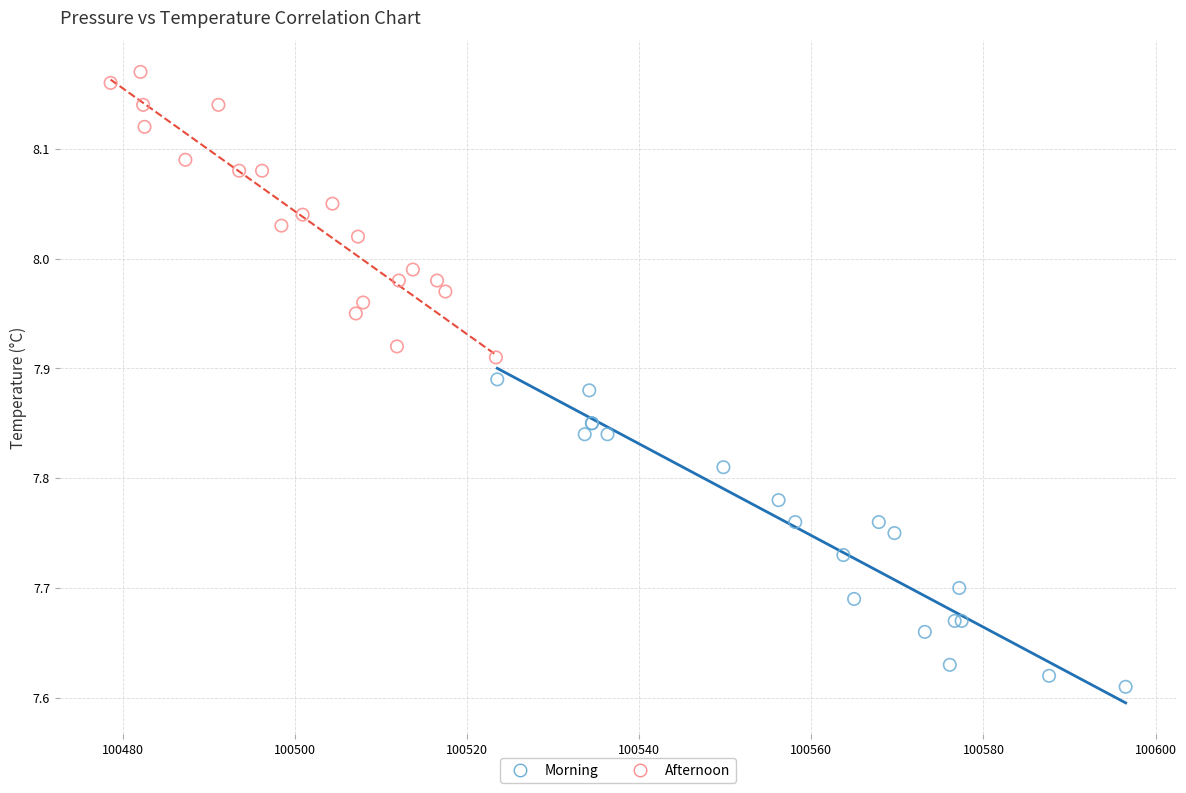

Which series reaches the minimum Y coordinate?

Morning